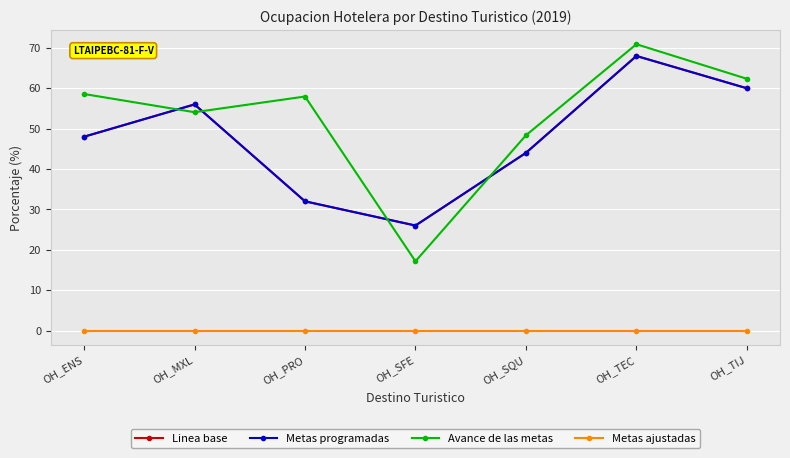

How many values in the Linea base series exceed 48?

3